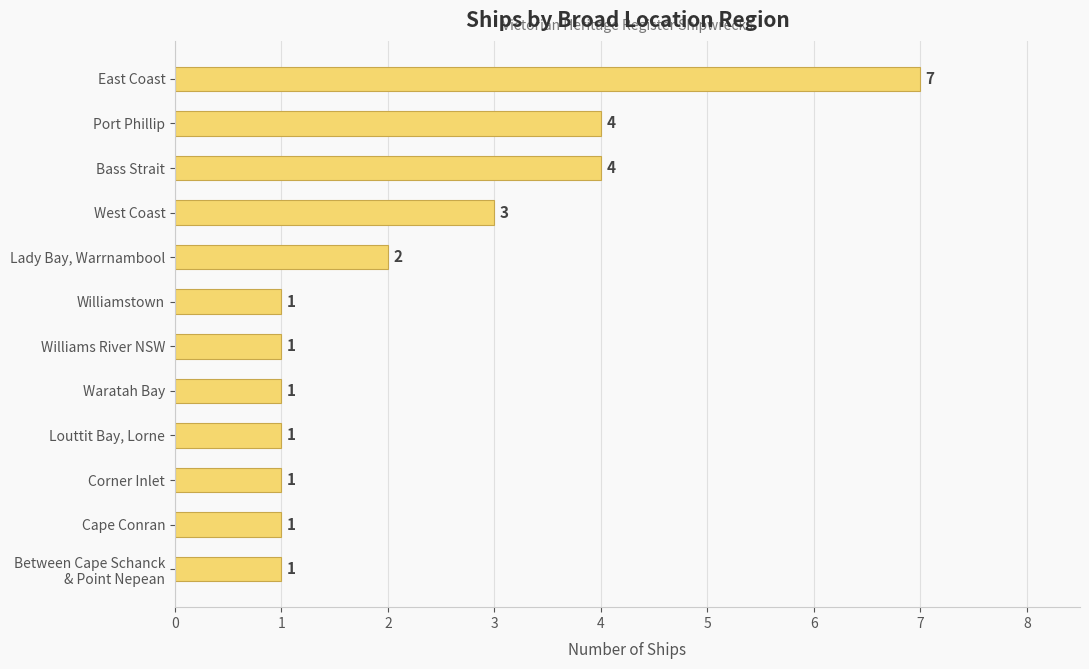

Reading top to bottom, extract all data points from this chart.

7	4	4	3	2	1	1	1	1	1	1	1